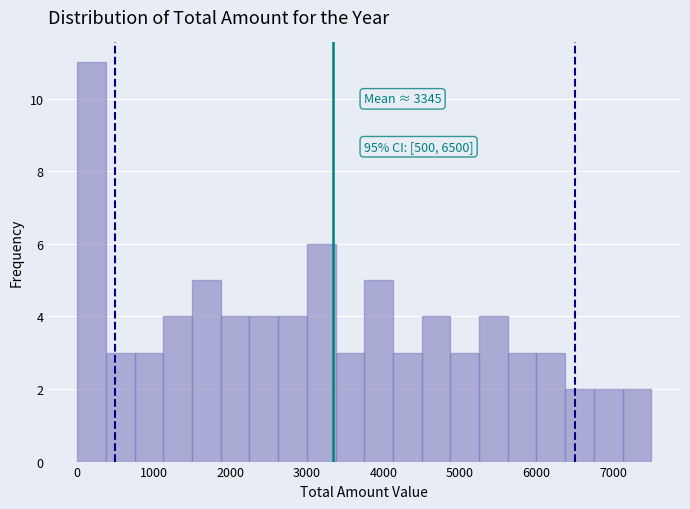

Read against the x-axis, roughly where is the centre of the tallest bar?

200